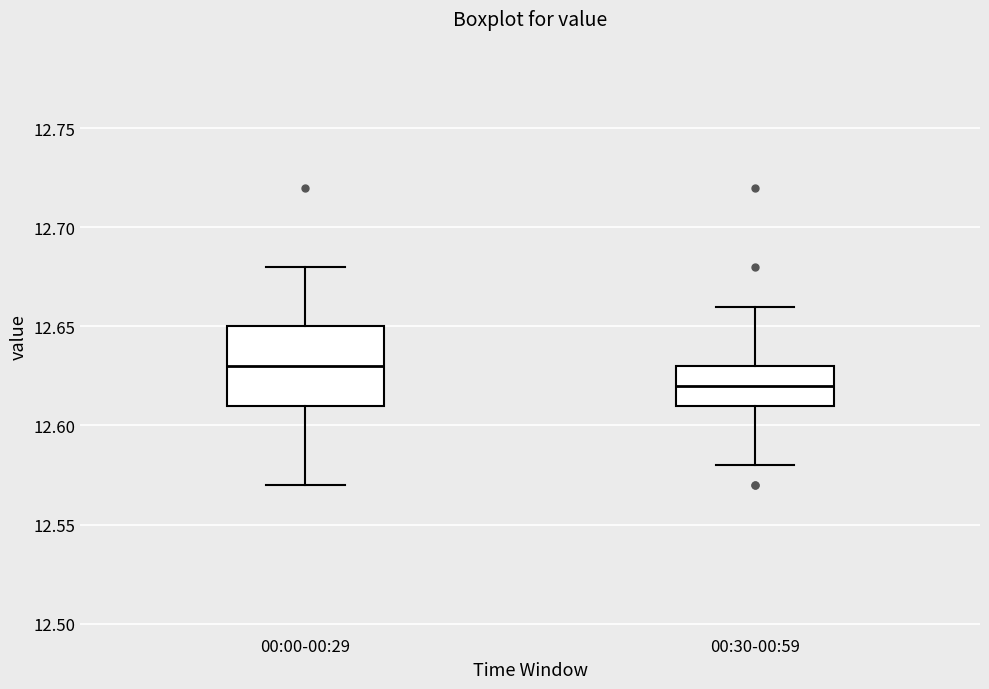

Comparing the boxes themselves (not the whiskers), which one is the tallest?

00:00-00:29